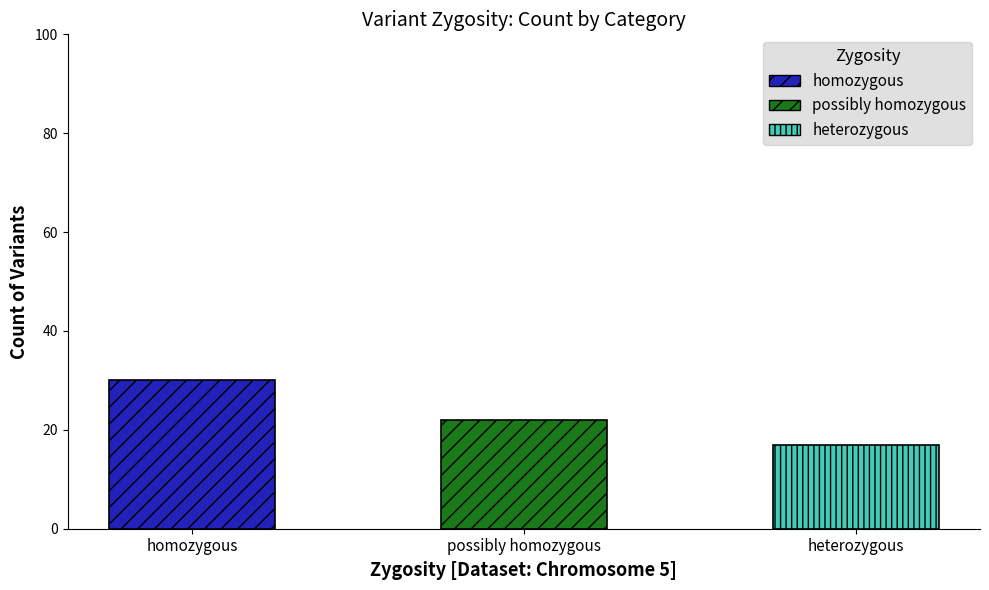

How many bars are there in total?

3